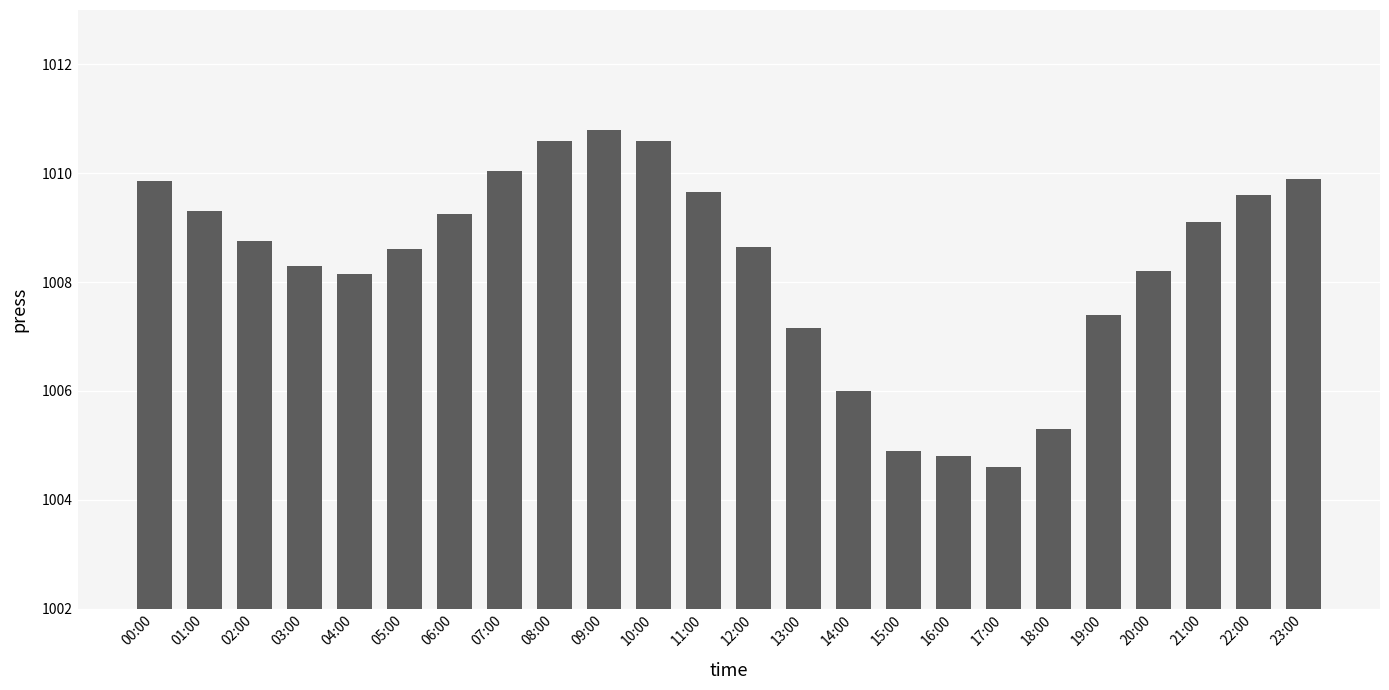

What is the maximum value shown in the chart?

1010.8